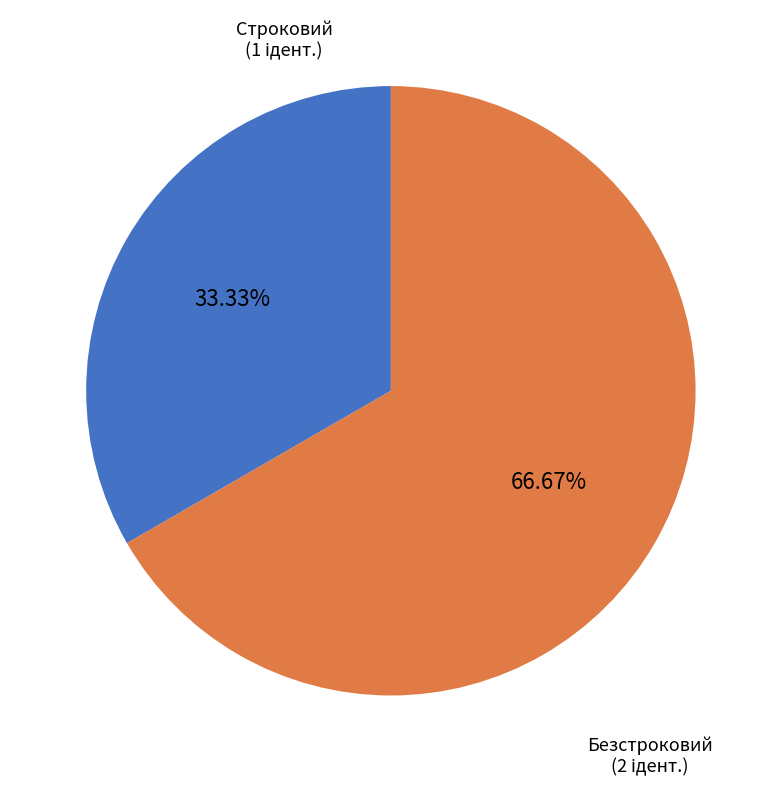

Is there a majority slice in this chart?

Yes